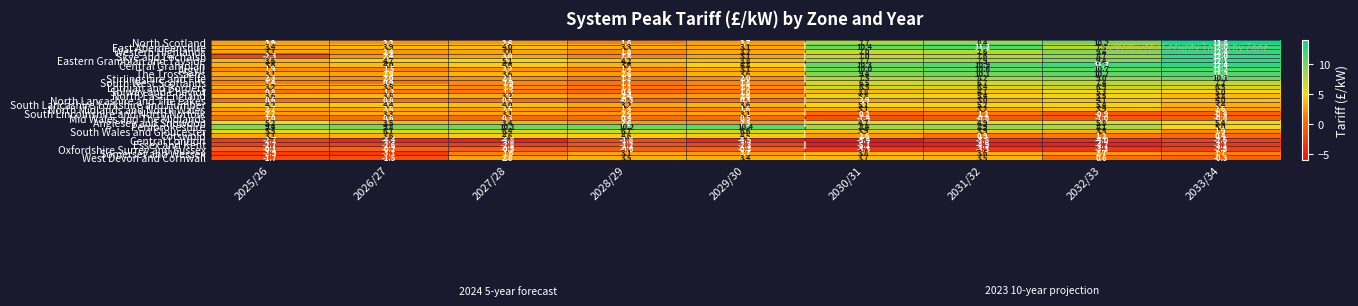

What is the difference between the maximum and minimum values in the Anglesey and Snowdon series?

3.5